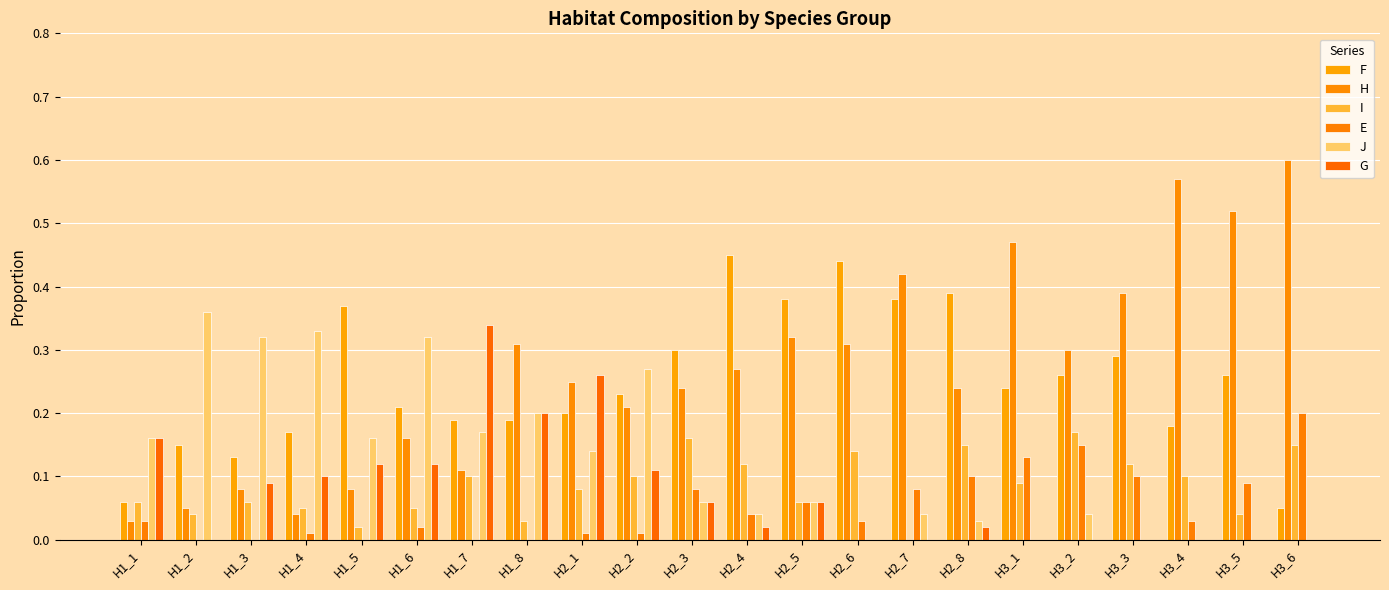

How many series are shown in this chart?

6